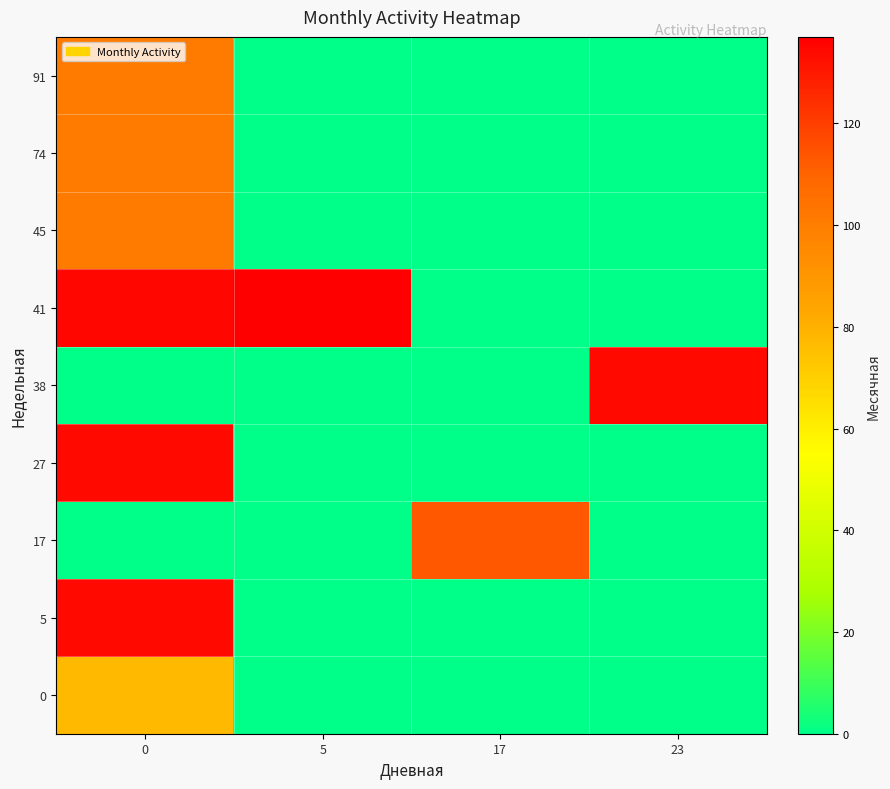

Reading left to right, list all the values displayed in this chart.

0: 0=76.8	5=0.0	17=0.0	23=0.0
5: 0=134.0	5=0.0	17=0.0	23=0.0
17: 0=0.0	5=0.0	17=113.0	23=0.0
27: 0=134.0	5=0.0	17=0.0	23=0.0
38: 0=0.0	5=0.0	17=0.0	23=134.0
41: 0=135.2	5=137.0	17=0.0	23=0.0
45: 0=101.0	5=0.0	17=0.0	23=0.0
74: 0=101.0	5=0.0	17=0.0	23=0.0
91: 0=101.0	5=0.0	17=0.0	23=0.0